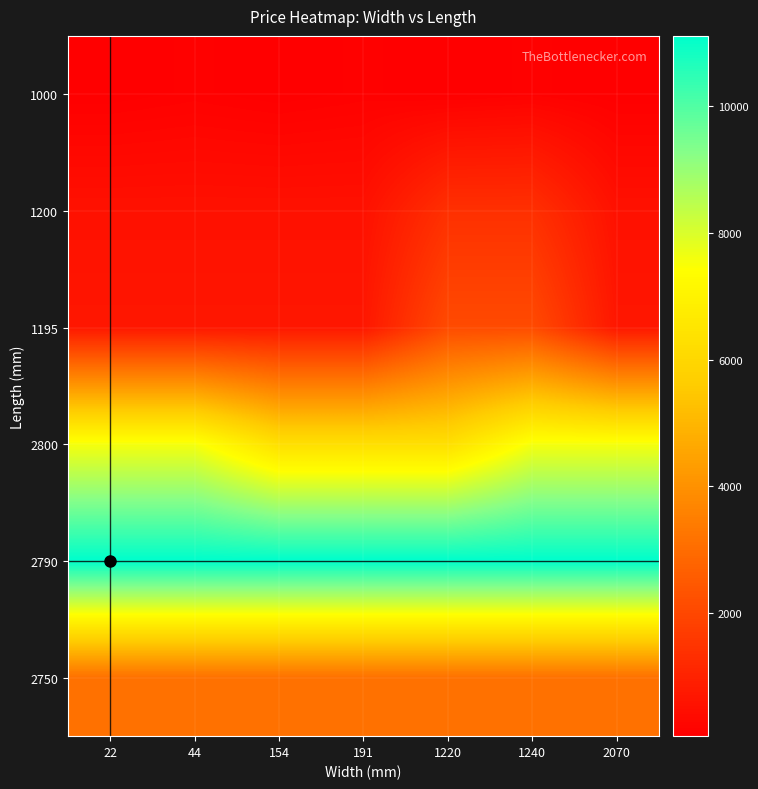

Which category has the lowest value across all series?

22